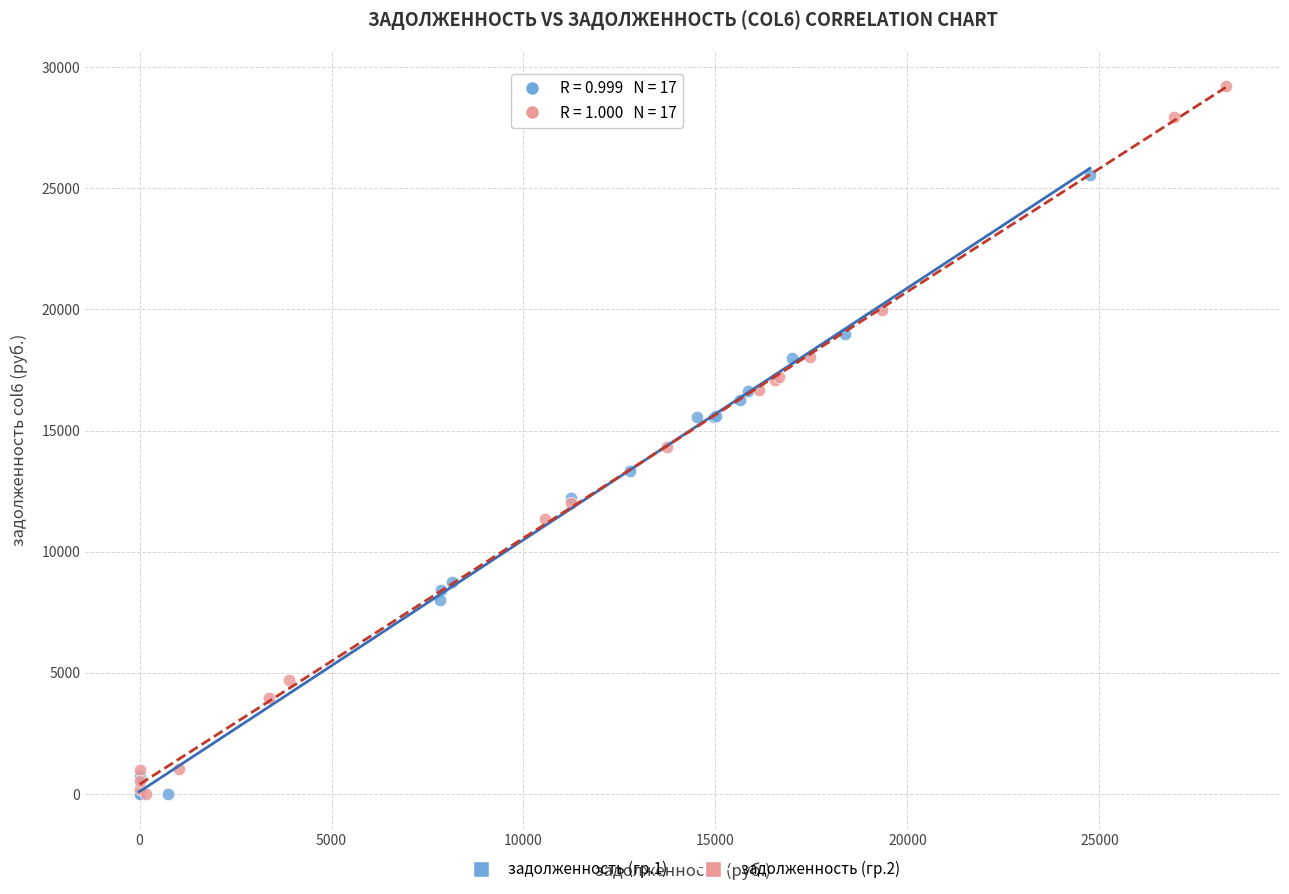

Which series reaches the maximum Y coordinate?

задолженность (гр.2)